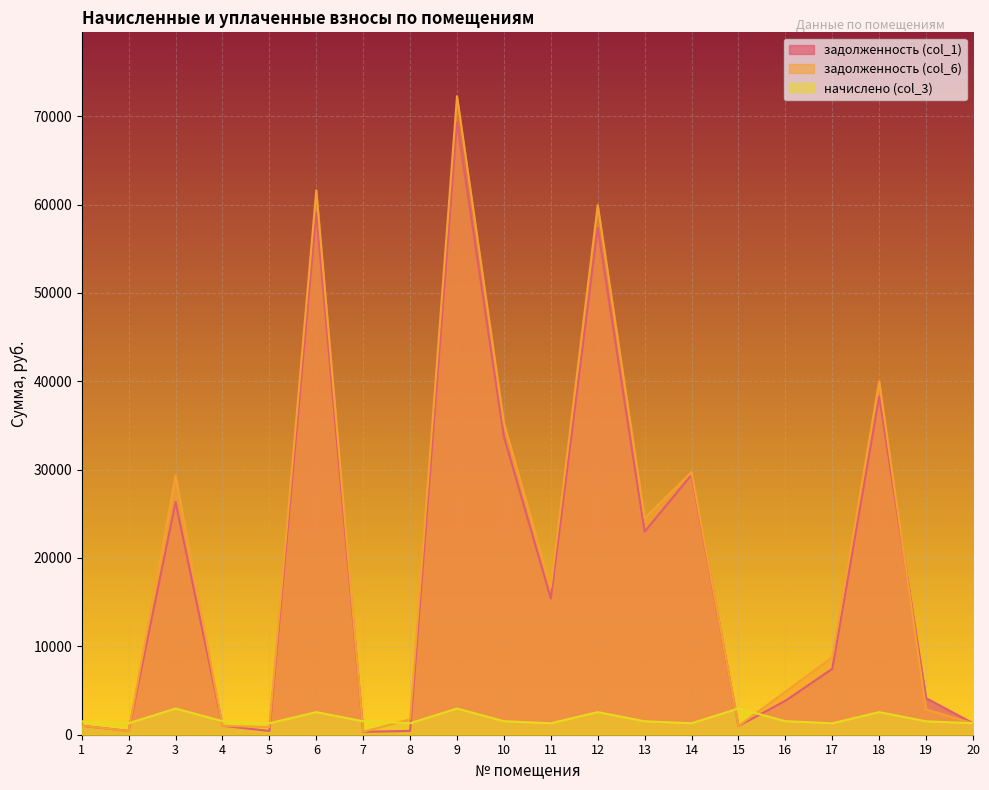

At how many categories does at least one series exceed 41856?

3